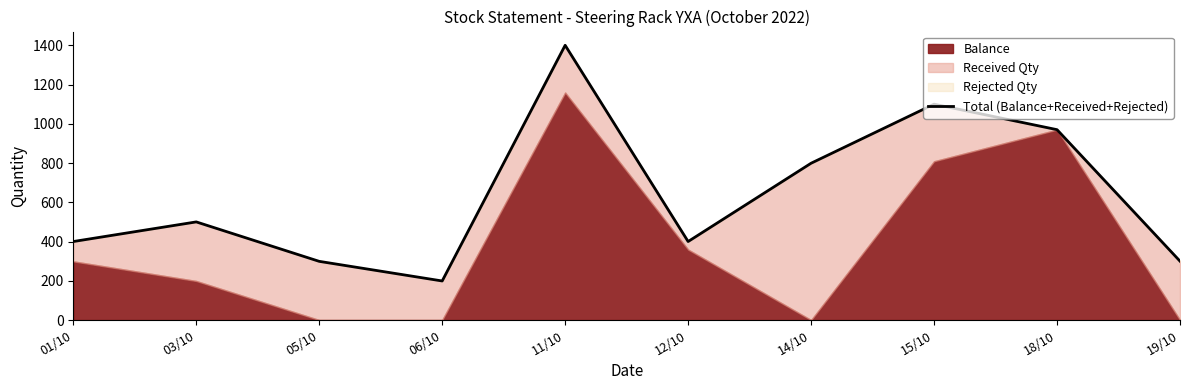

How many categories are shown in the chart?

10